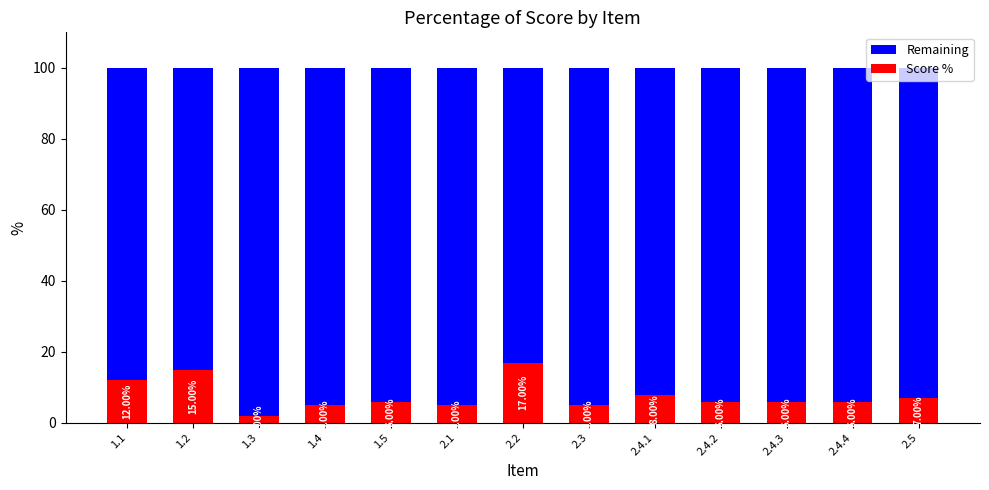

What is the sum of all Score % values?

100.0